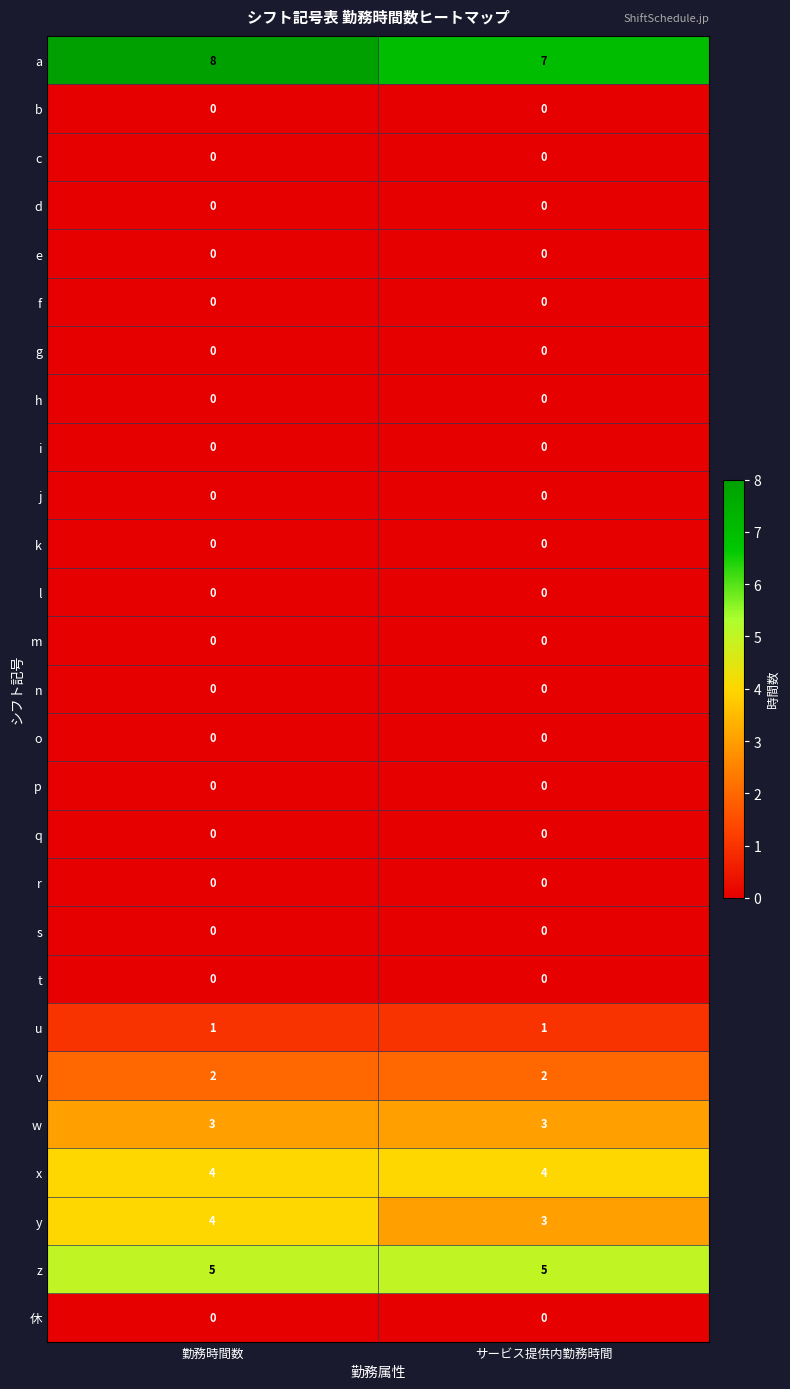

What is the greatest value displayed?

8